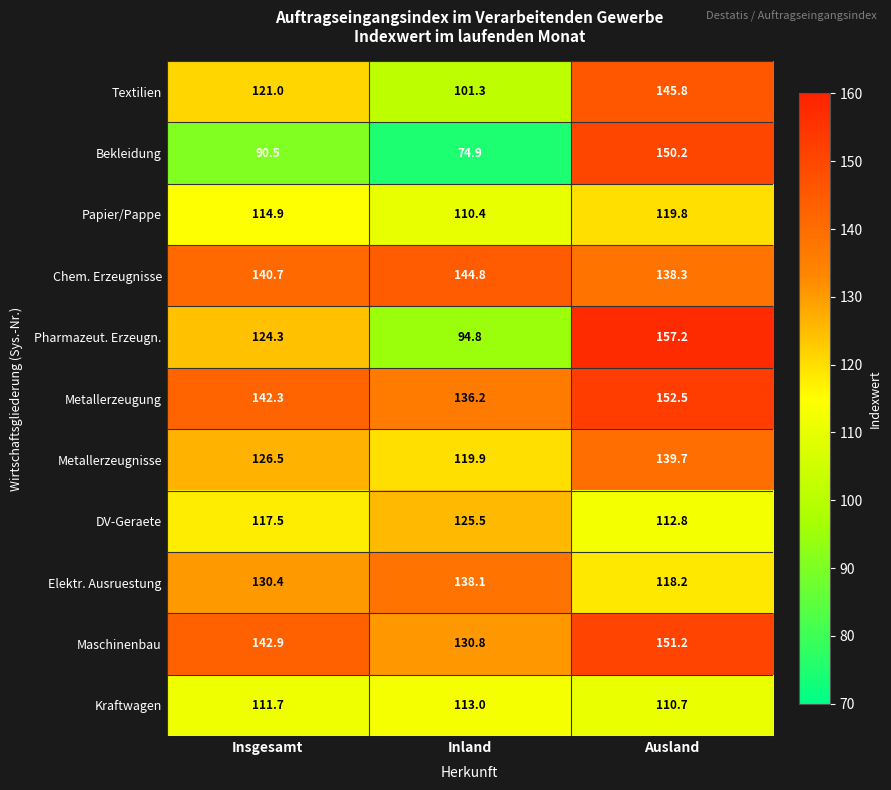

The value of Textilien at Ausland is 145.8. True or false?

True